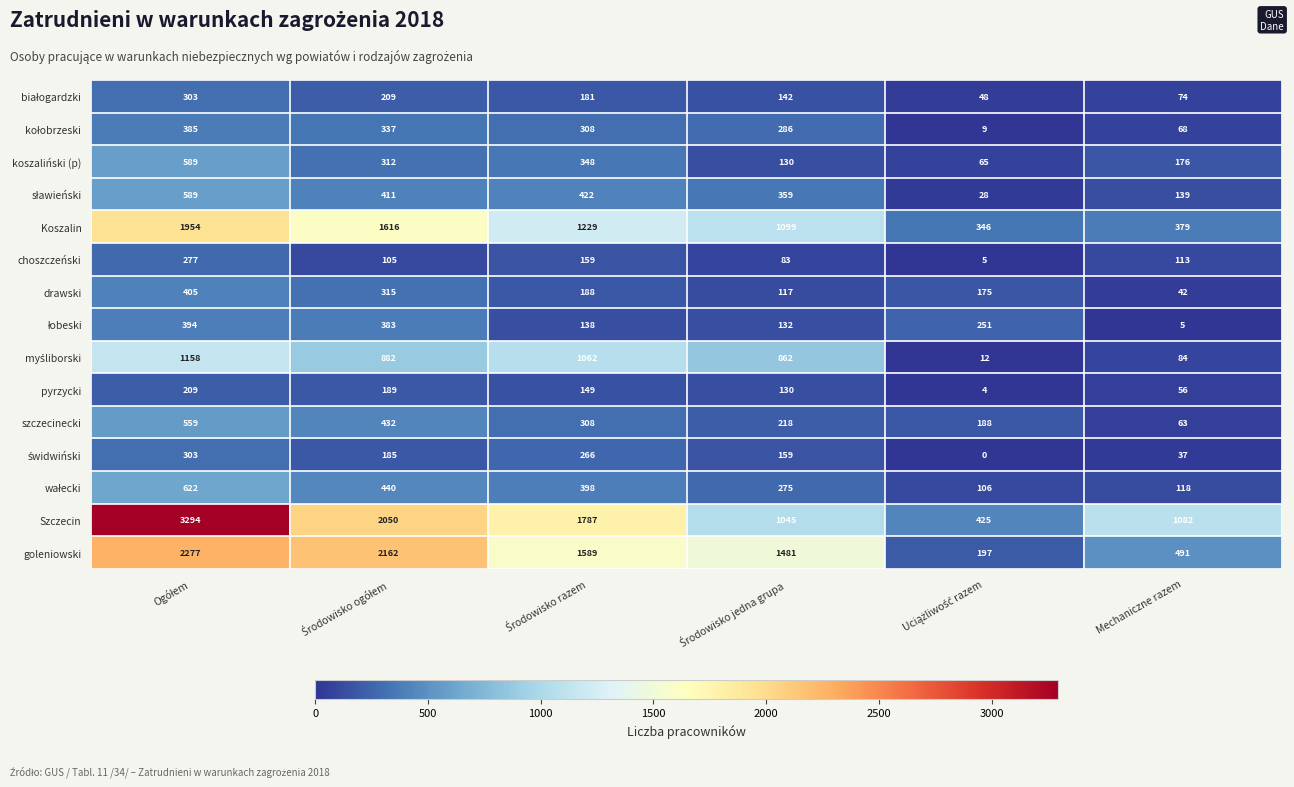

How many data points in goleniowski are less than 1589?

3